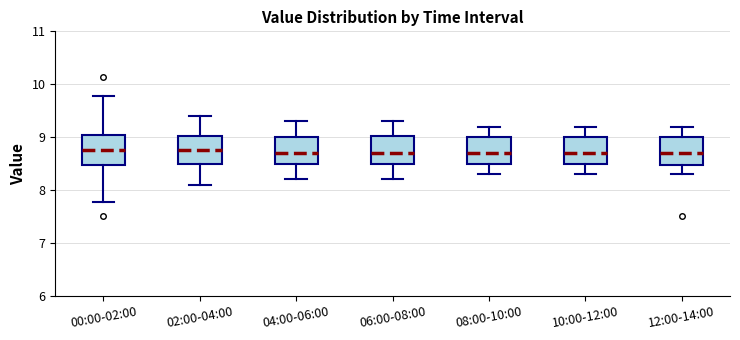

Reading left to right, read every box against the y-axis: the position of its median line, the range the box covers, and the ends of its whiskers. The values are not printed on the chart, so give them approximately, as read against the axis.

00:00-02:00: median 8.8, box 8.5 to 9.0, whiskers 7.8 to 9.8
02:00-04:00: median 8.8, box 8.5 to 9.0, whiskers 8.1 to 9.4
04:00-06:00: median 8.7, box 8.5 to 9.0, whiskers 8.2 to 9.3
06:00-08:00: median 8.7, box 8.5 to 9.0, whiskers 8.2 to 9.3
08:00-10:00: median 8.7, box 8.5 to 9.0, whiskers 8.3 to 9.2
10:00-12:00: median 8.7, box 8.5 to 9.0, whiskers 8.3 to 9.2
12:00-14:00: median 8.7, box 8.5 to 9.0, whiskers 8.3 to 9.2